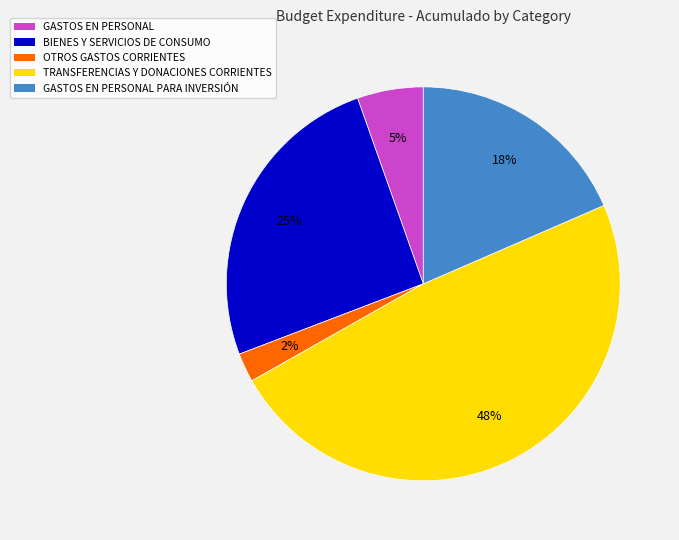

The BIENES Y SERVICIOS DE CONSUMO slice represents 25% of the pie. True or false?

True